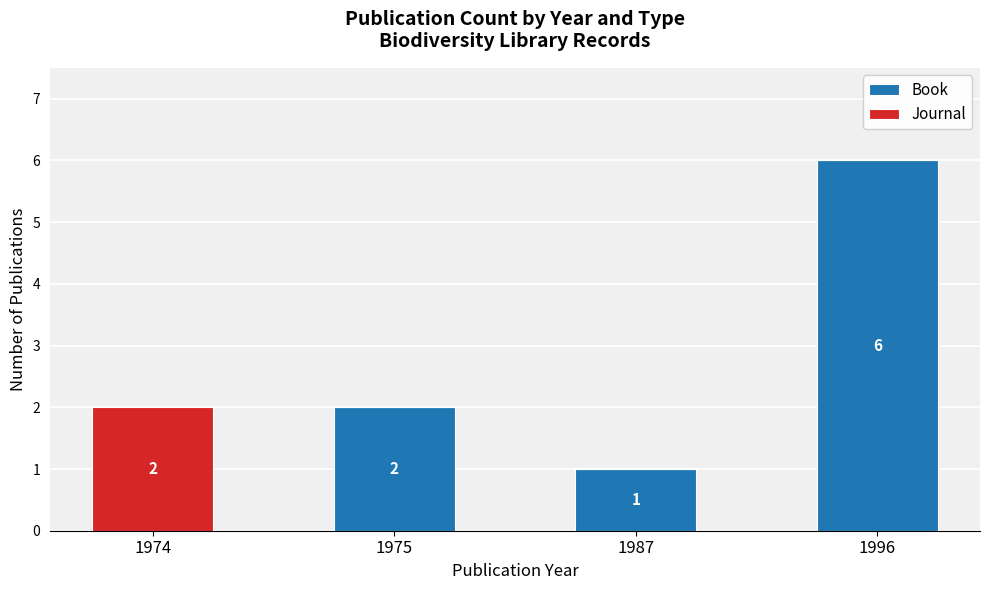

How many Book values are between 1 and 6?

3